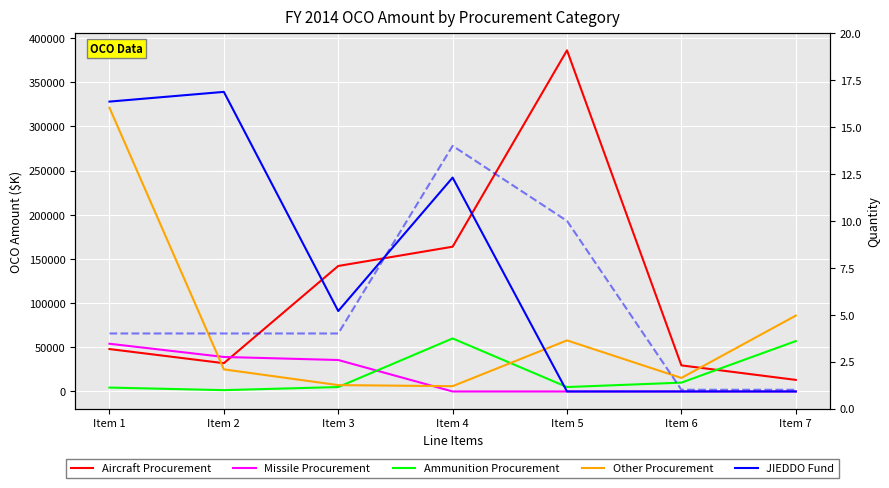

How many lines are shown in the chart?

6